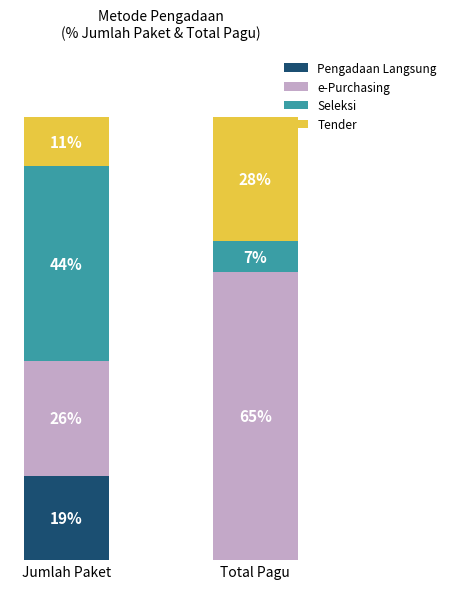

True or false: e-Purchasing has a value of 46 at Jumlah Paket.

False